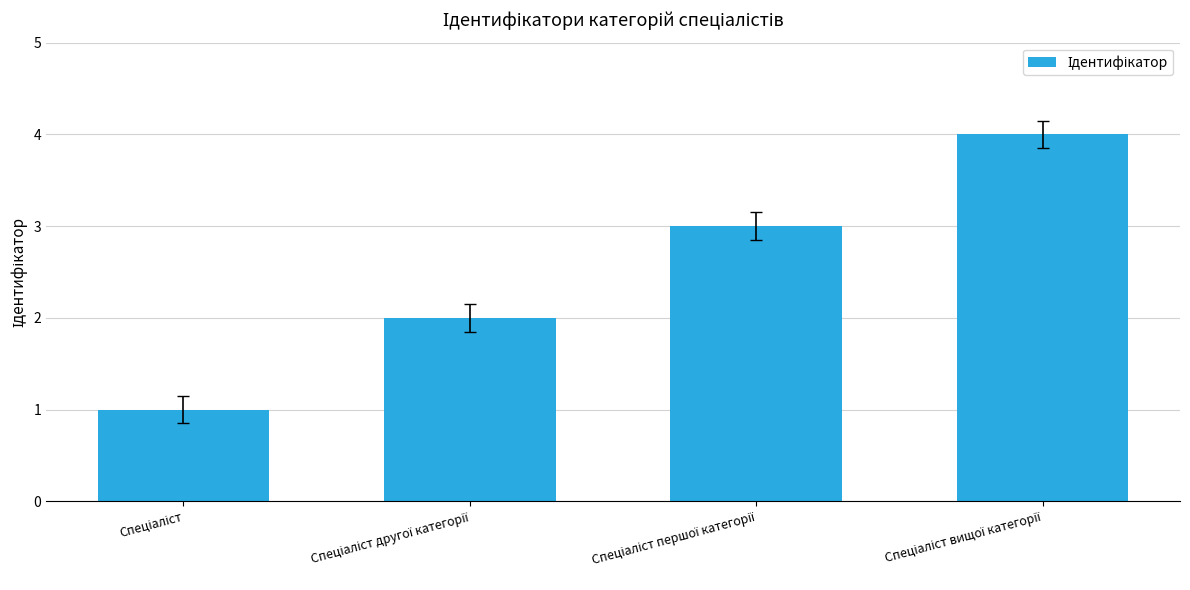

What is the difference between the maximum and minimum values?

3